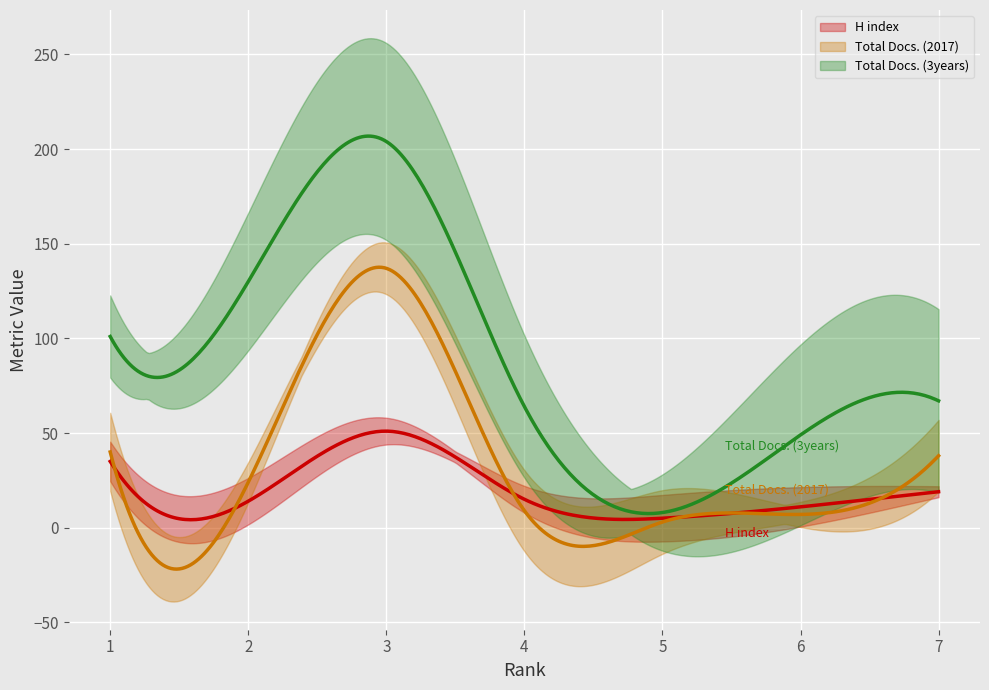

Reading left to right, list all the values displayed in this chart.

H index: 35	14	51	15	5	11	19
Total Docs. (2017): 40	24	137	9	3	7	38
Total Docs. (3years): 101	130	204	64	8	49	67